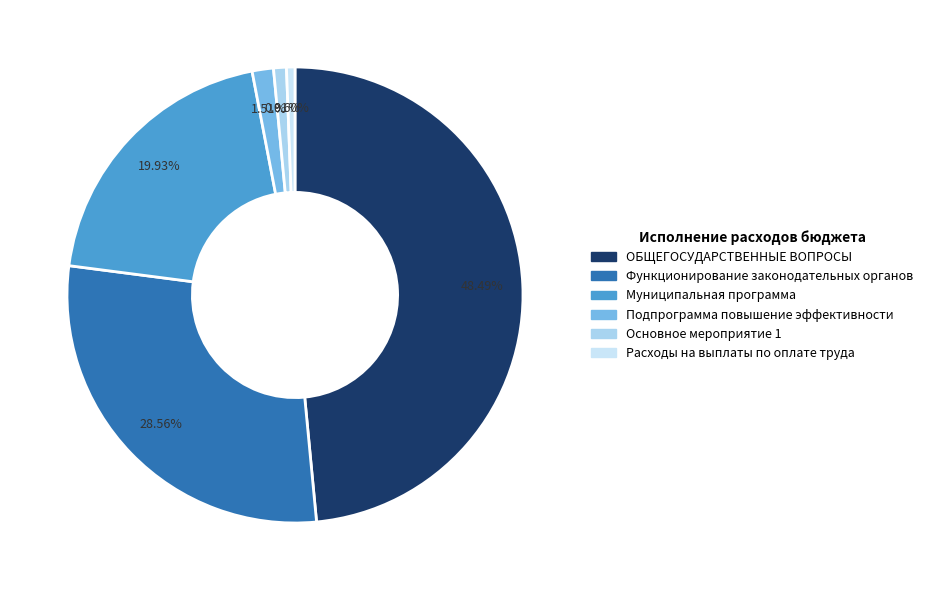

What percentage is the Муниципальная программа slice, to the nearest percent?

20%